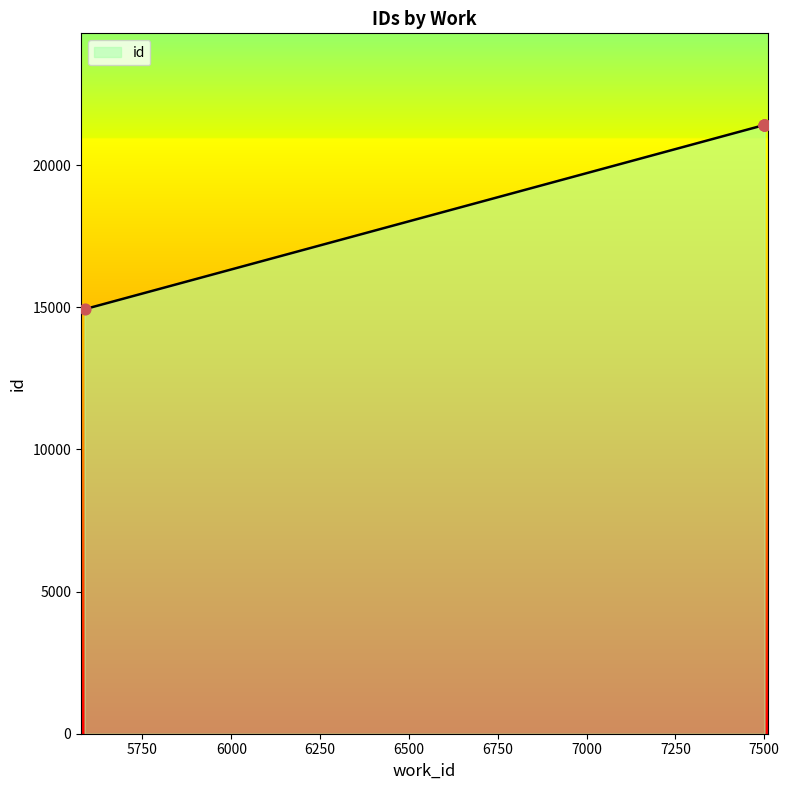

What is the change in value from 5587 to 7499?

+6475